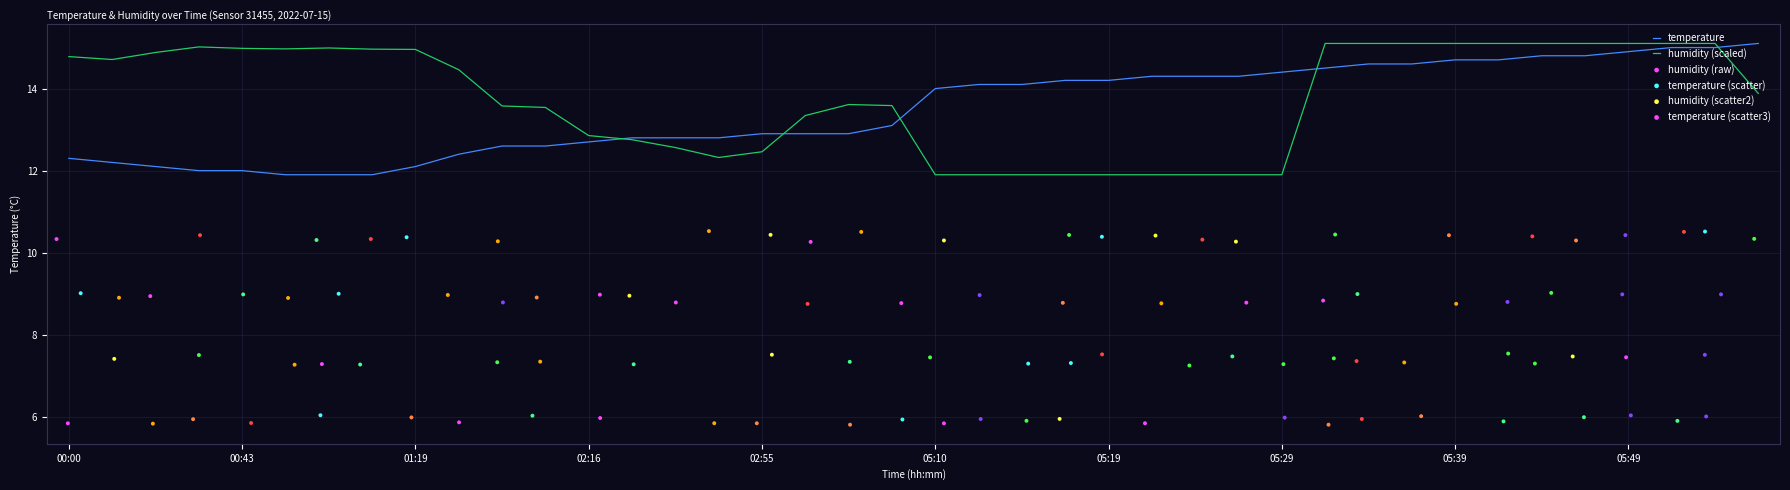

Which series has the largest total across all categories?

humidity